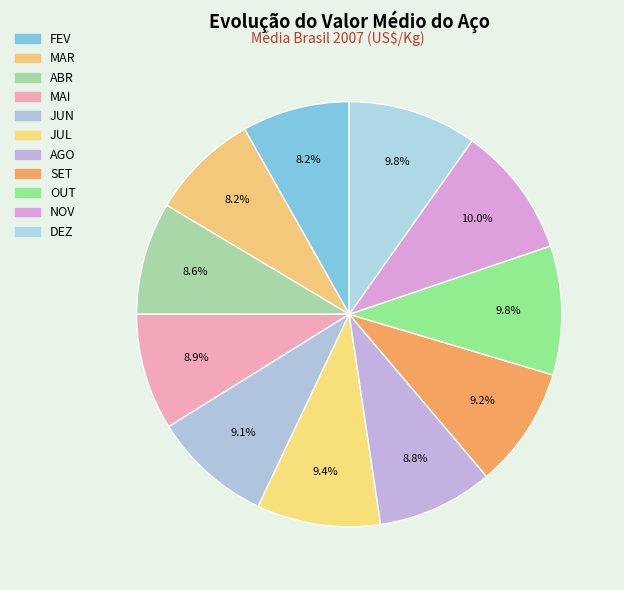

What is the ratio of the value at DEZ to the value at NOV?

1.0